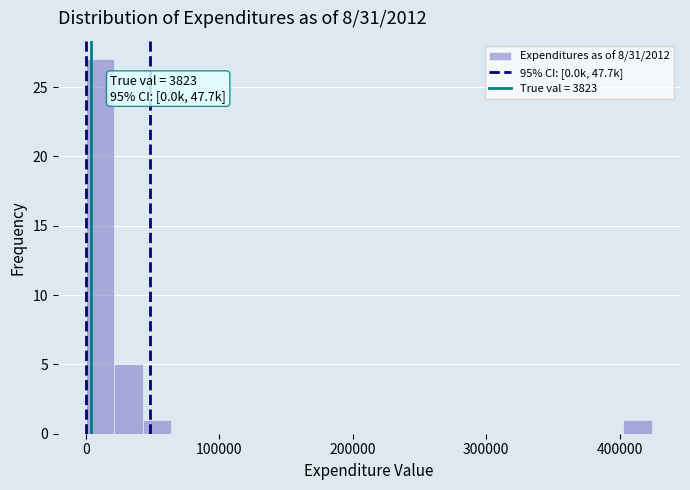

Around what value on the x-axis is the tallest bar? Give the approximate position of its centre, as read against the axis.

10000